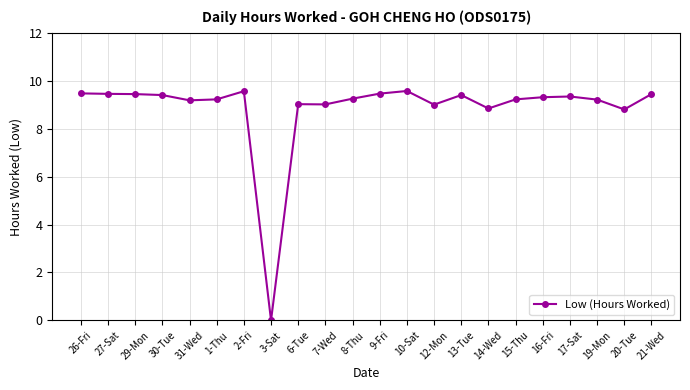

What is the maximum value shown in the chart?

9.6